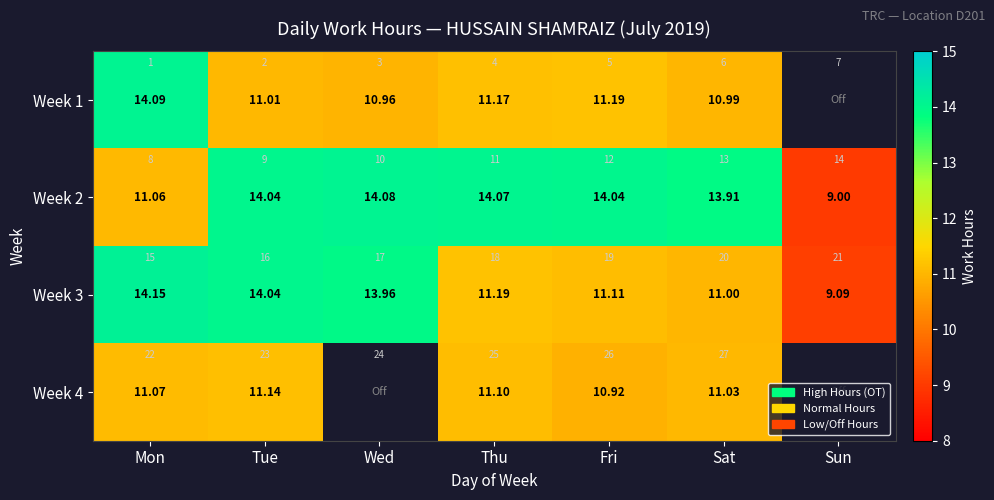

At which label is Week 3 closest to 11?

Sat